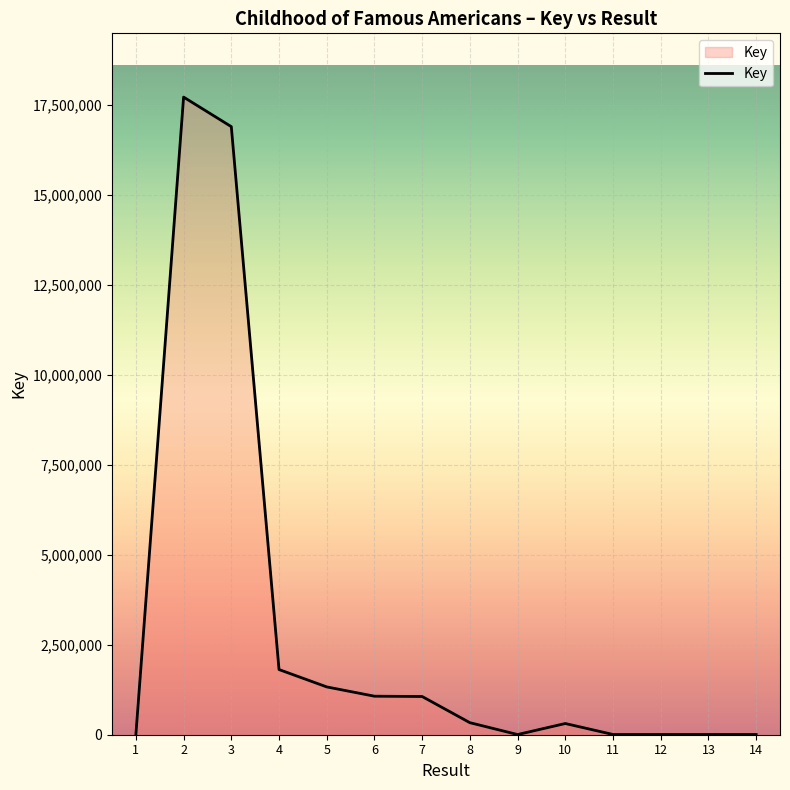

The value at 7 is 1061687. True or false?

True